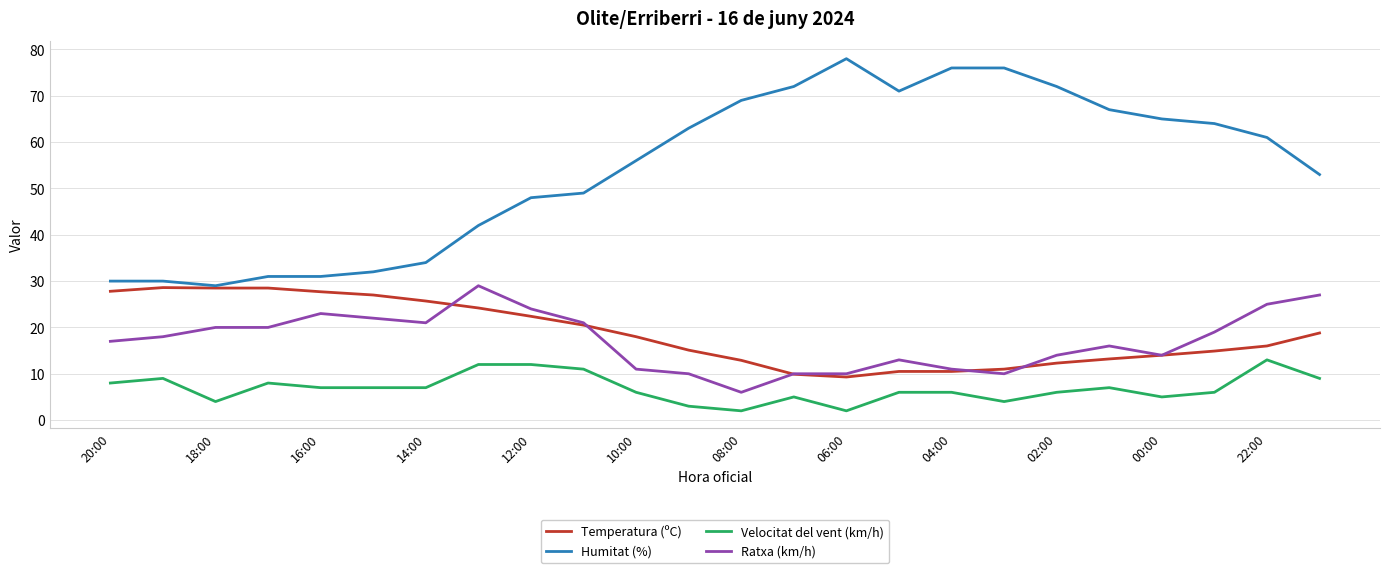

Which series has the widest spread of values?

Humitat (%)